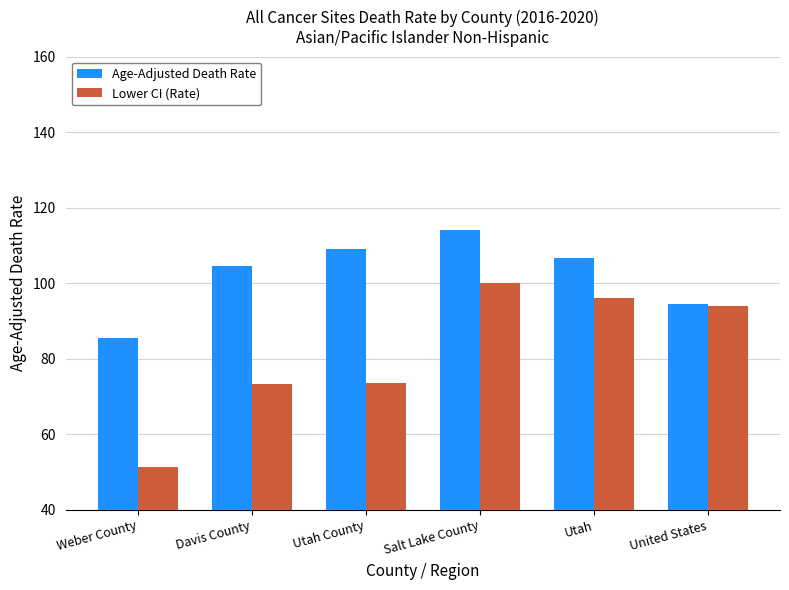

Are the bars grouped side by side (vs. stacked)?

Yes